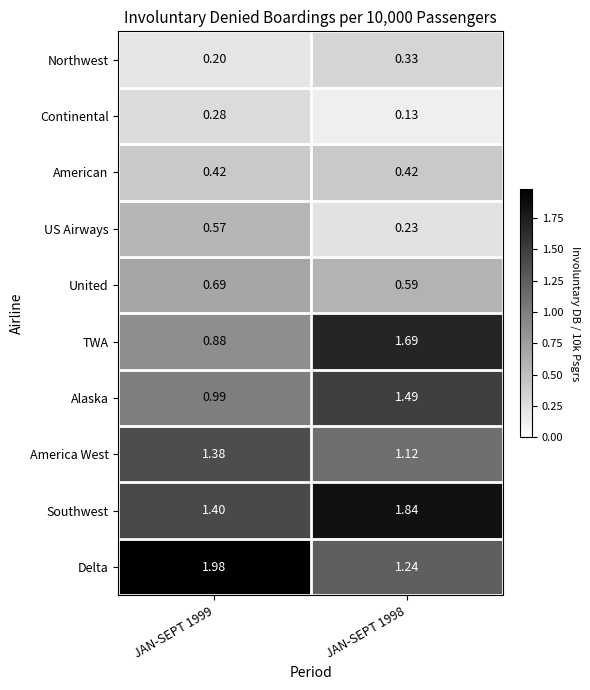

At which category is the sum across all series the highest?

JAN-SEPT 1998